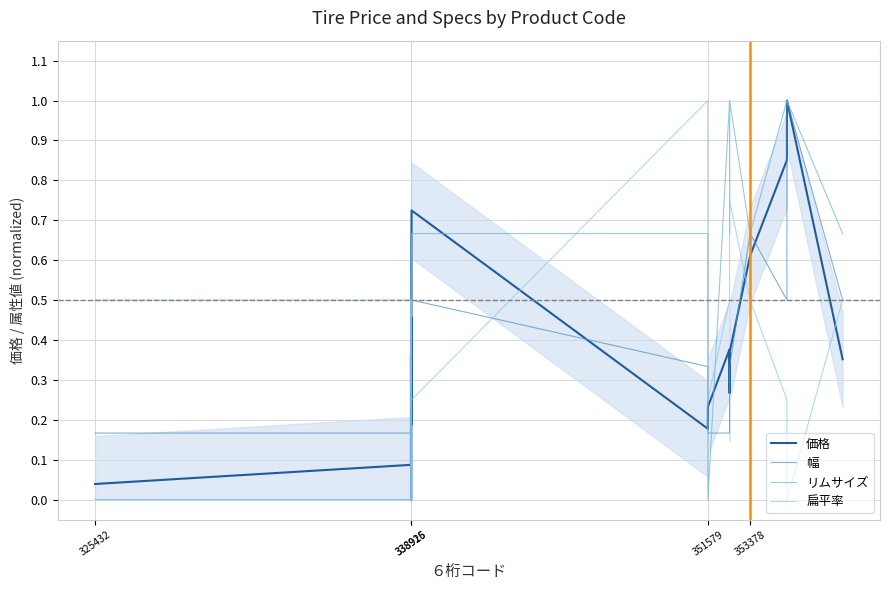

Which series ends up on top after the final intersection of 扁平率 and 価格?

扁平率